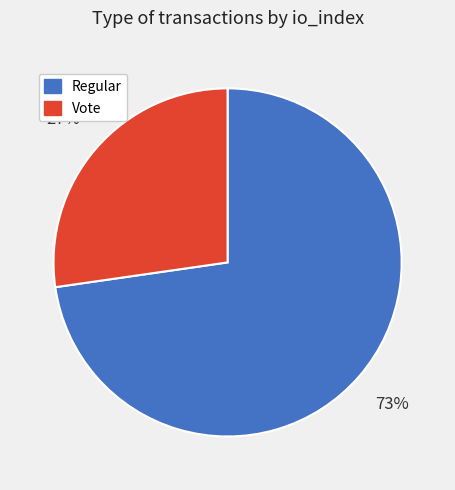

The Vote slice represents 27% of the pie. True or false?

True